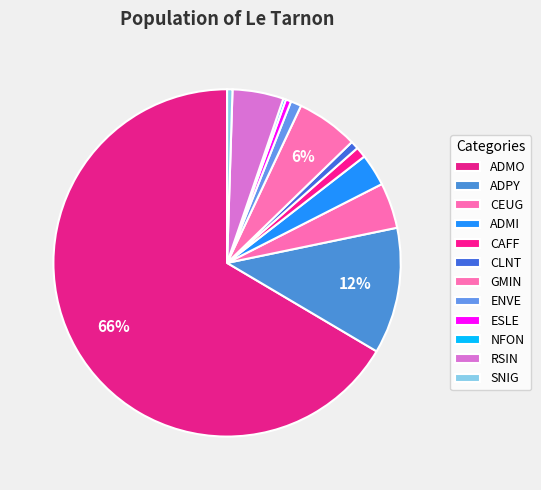

What is the largest slice in the pie chart?

ADMO